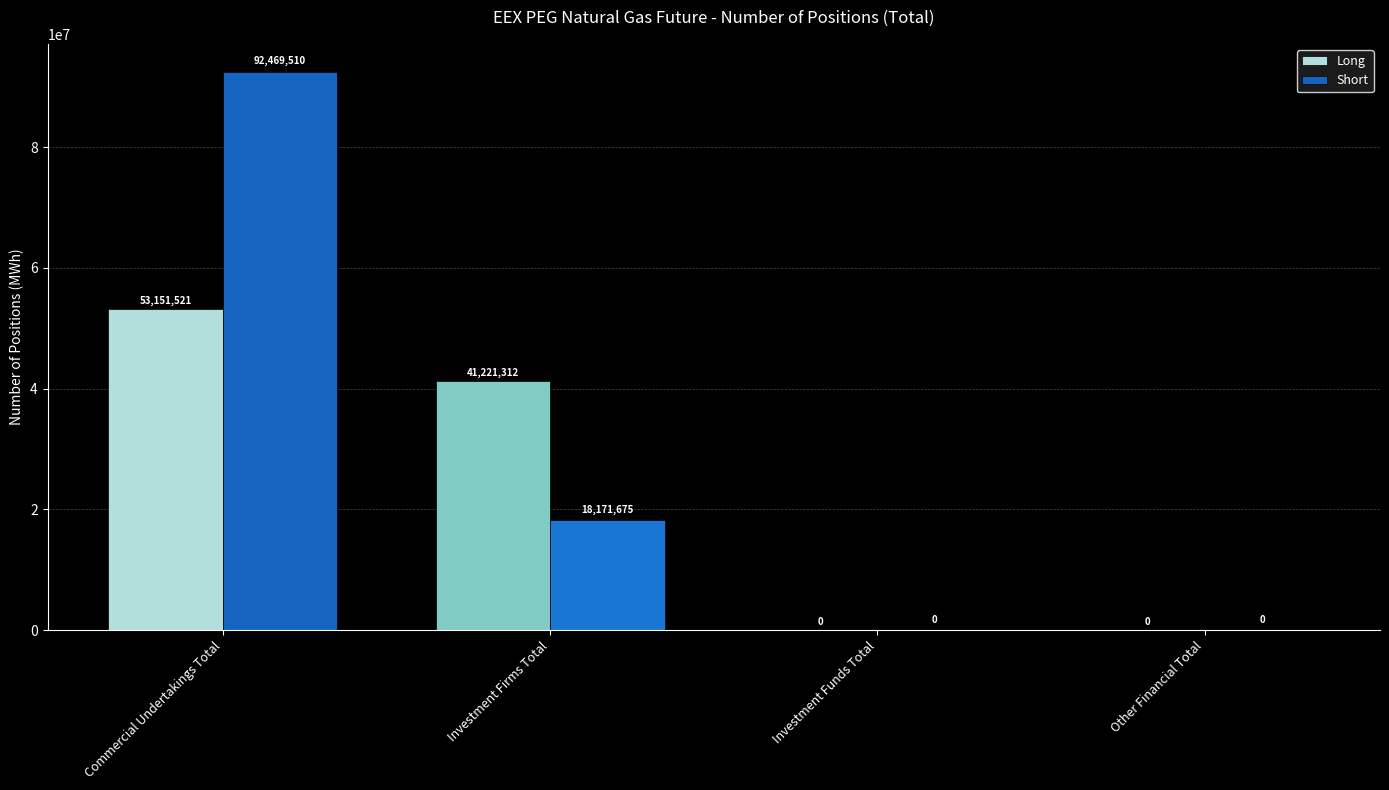

What value does the Short series have at Investment Firms Total?

18171675